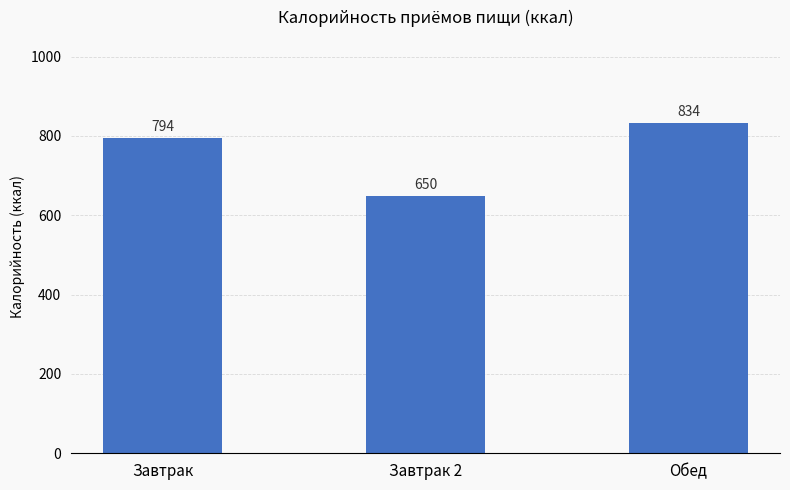

What is the value of the 3rd bar from the left?

833.7